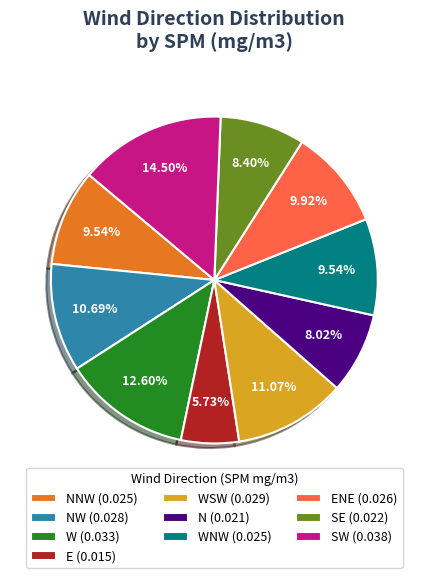

Which slice is the largest?

SW (0.038)